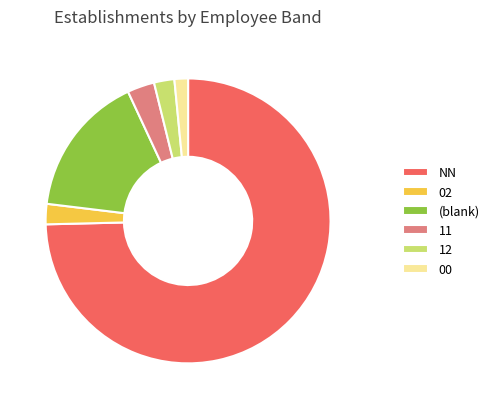

True or false: (blank) accounts for 3% of the total.

False